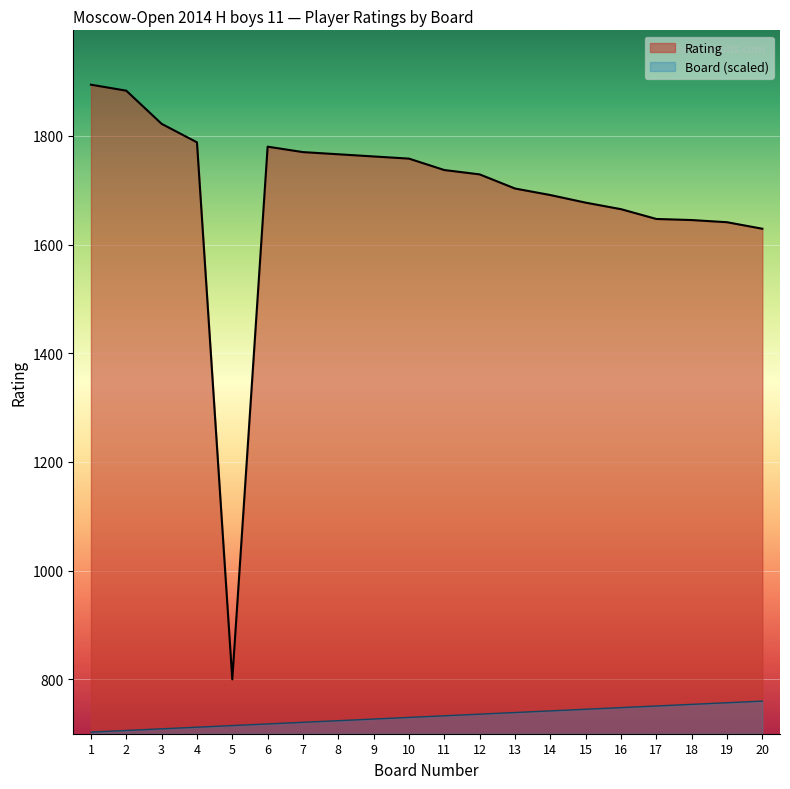

At which label does Rating first exceed 1737?

1